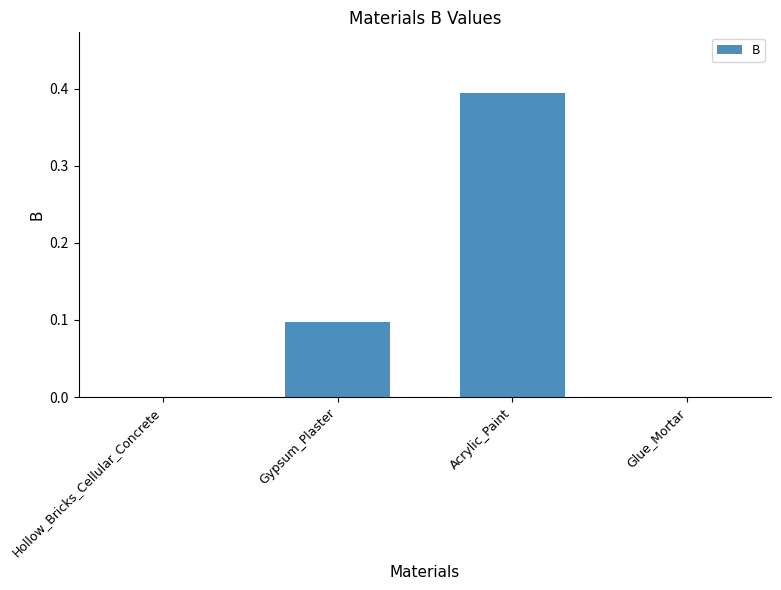

Is it true that the value at Hollow_Bricks_Cellular_Concrete is 0.0?

True